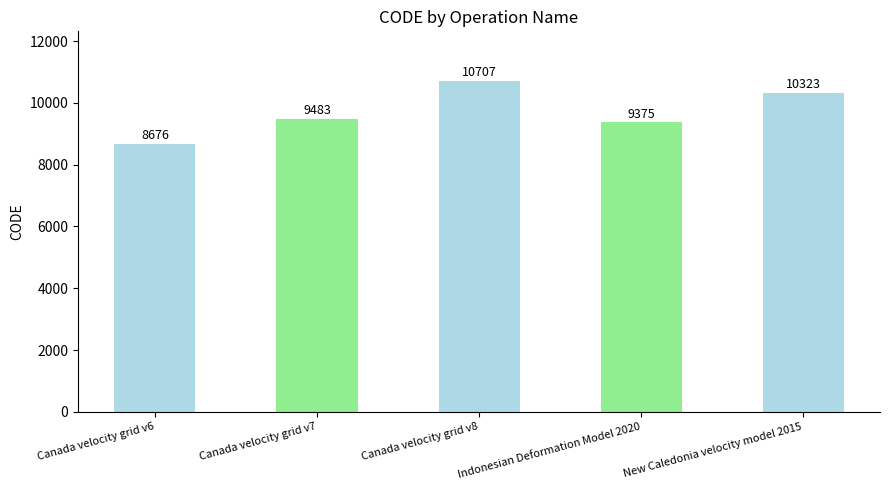

Where is the data nearest to the value 9691?

Canada velocity grid v7